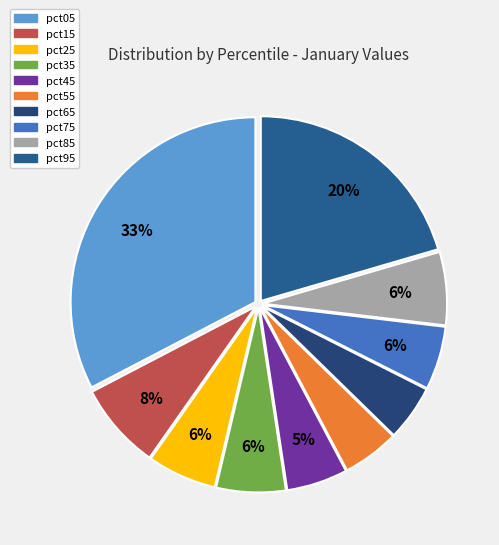

To the nearest percent, what percentage of the pie is pct95?

20%